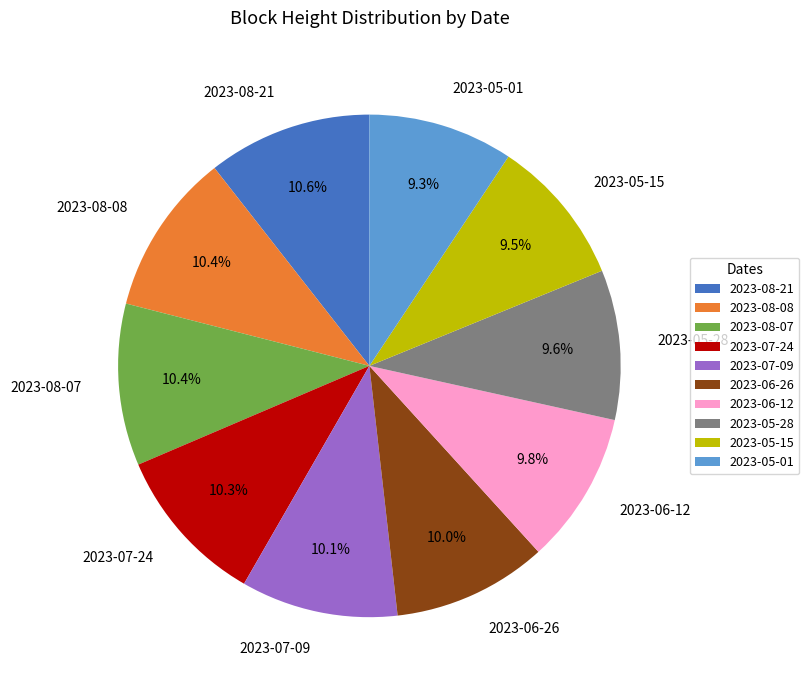

Does 2023-06-26 represent more than half of the total?

No